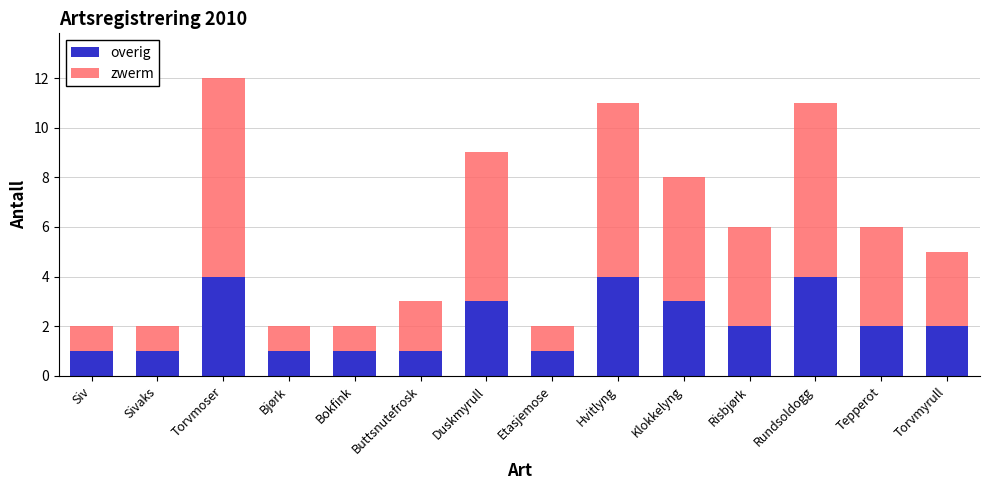

What is the maximum value for overig?

4